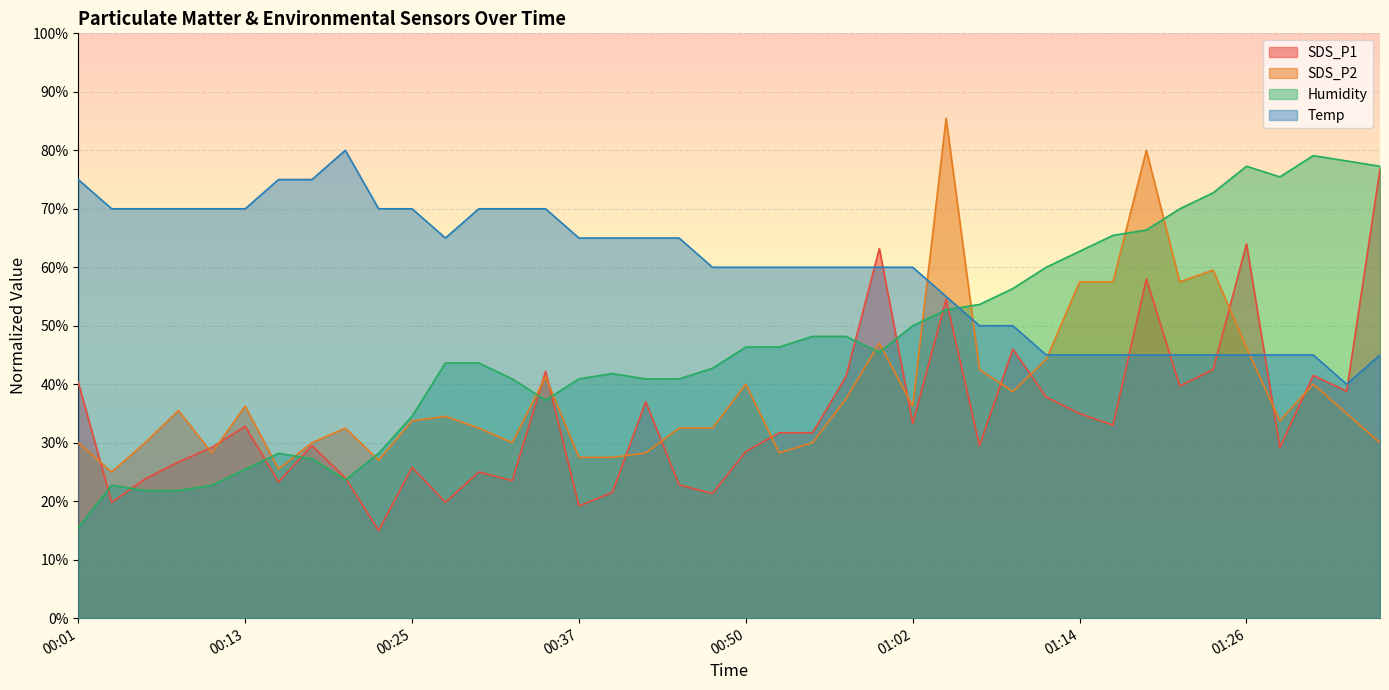

Between 00:06 and 00:25, which series saw the biggest shift?

Humidity